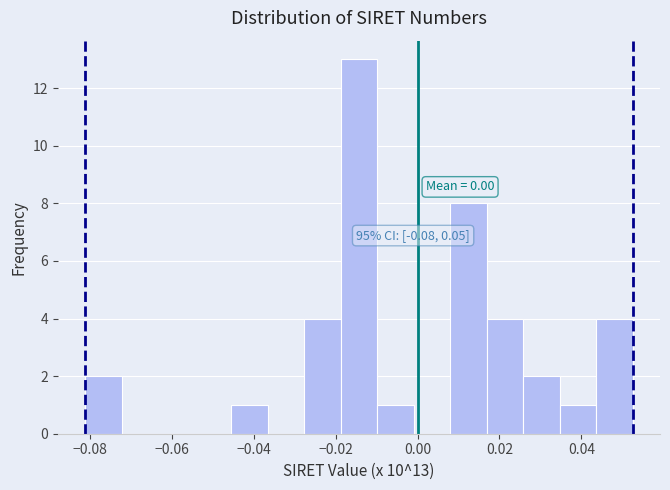

Over which range of the x-axis is the bar tallest?

-0.018 to -0.010